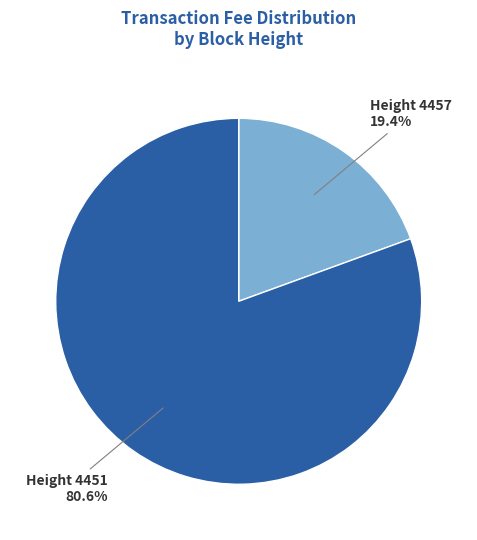

To the nearest percent, what is the difference between the largest and smallest slice percentages?

61%